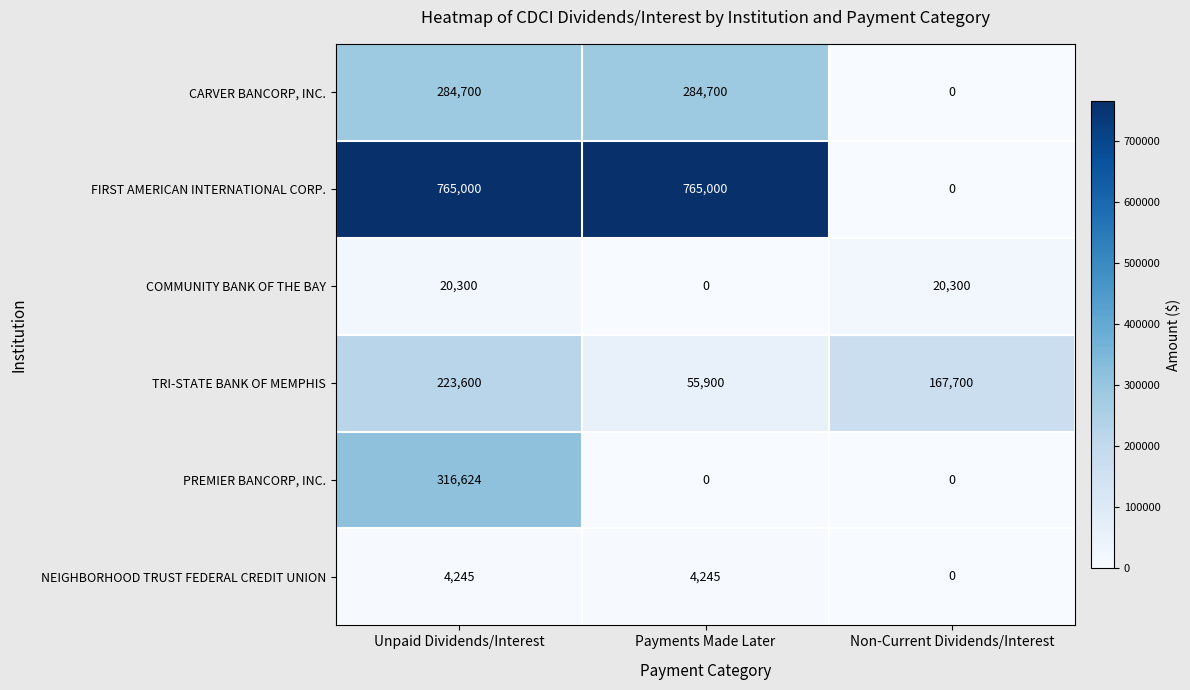

Reading left to right, extract all data points from this chart.

CARVER BANCORP, INC.: 284700	284700	0
FIRST AMERICAN INTERNATIONAL CORP.: 765000	765000	0
COMMUNITY BANK OF THE BAY: 20300	0	20300
TRI-STATE BANK OF MEMPHIS: 223600	55900	167700
PREMIER BANCORP, INC.: 316624	0	0
NEIGHBORHOOD TRUST FEDERAL CREDIT UNION: 4245	4245	0